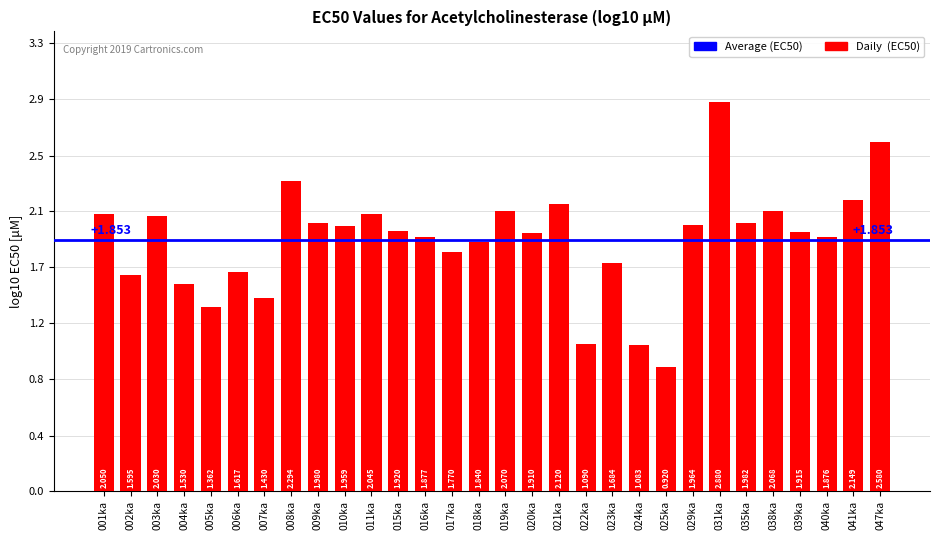

Rank the categories by value from lowest to highest.

025ka, 024ka, 022ka, 005ka, 007ka, 004ka, 002ka, 006ka, 023ka, 017ka, 018ka, 040ka, 016ka, 020ka, 039ka, 015ka, 010ka, 029ka, 009ka, 035ka, 003ka, 011ka, 001ka, 038ka, 019ka, 021ka, 041ka, 008ka, 047ka, 031ka